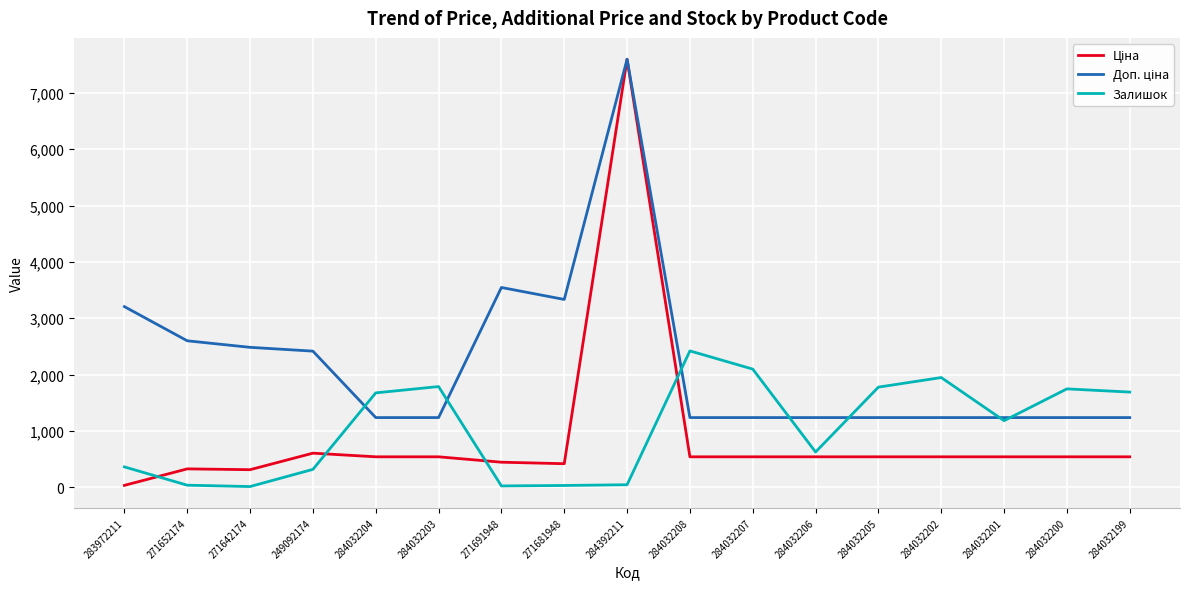

What is the difference between the highest and lowest values at 284032204?

1135.0